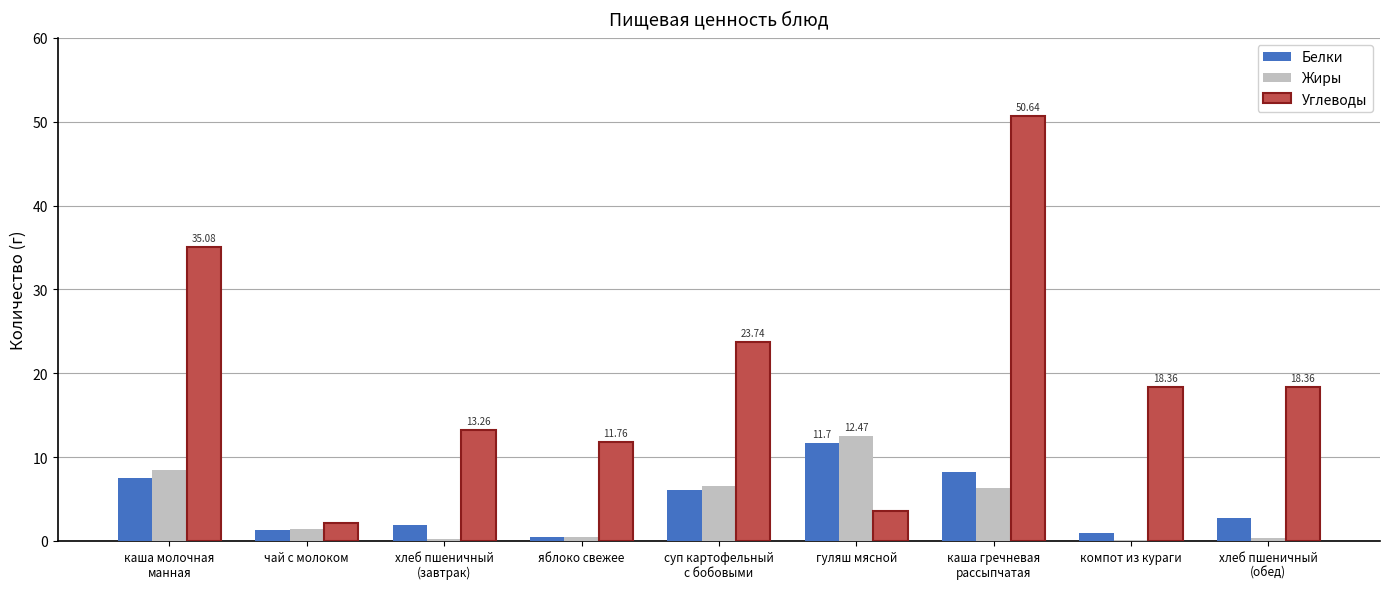

Count the number of categories in the chart.

9